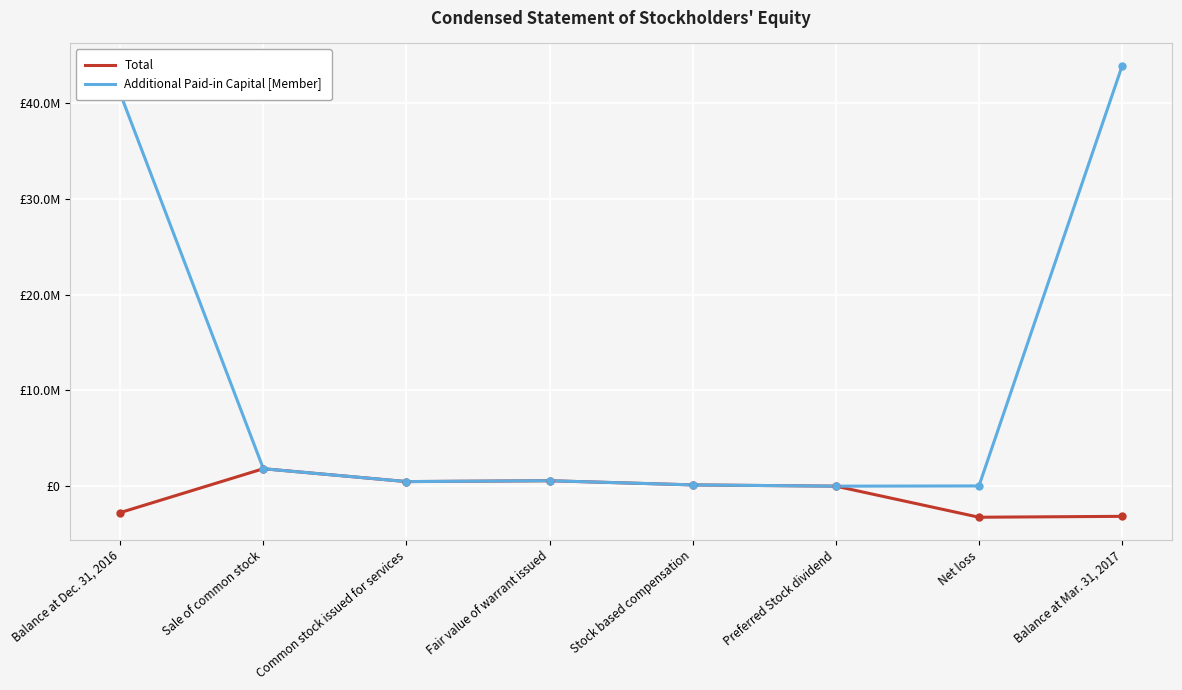

What is the label of the 1st point from the left?

Balance at Dec. 31, 2016